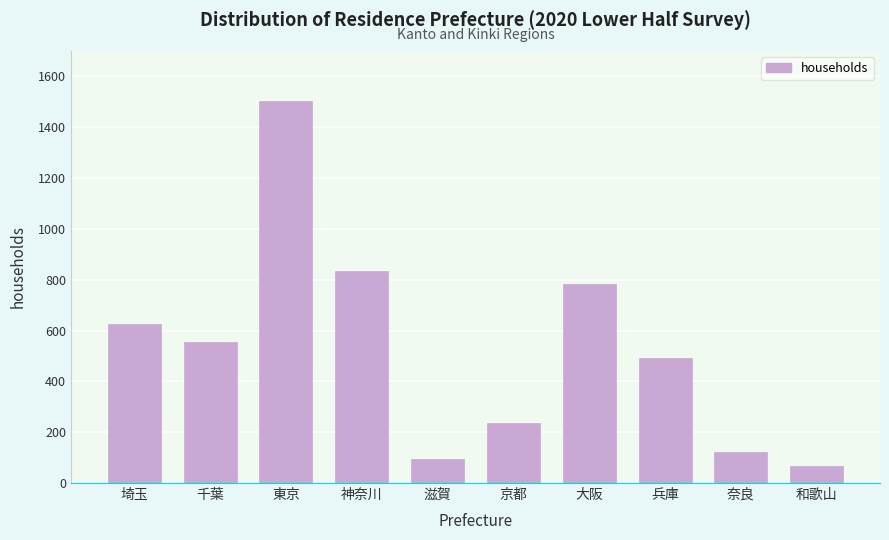

Reading right to left, transcribe all the data shown in this chart.

和歌山=68	奈良=121	兵庫=491	大阪=782	京都=236	滋賀=93	神奈川=833	東京=1502	千葉=554	埼玉=625